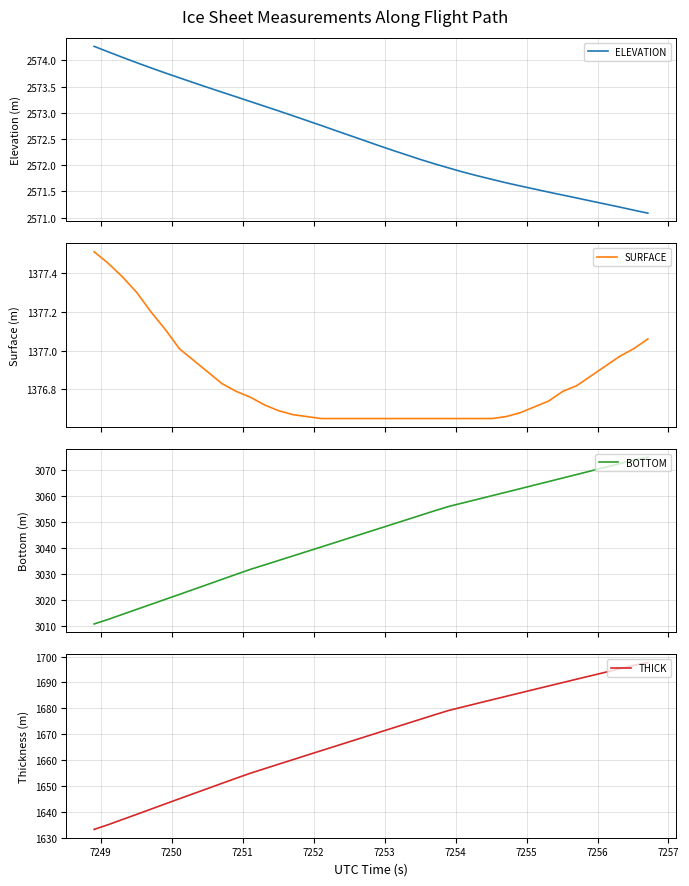

What is the minimum value for SURFACE?

1376.7